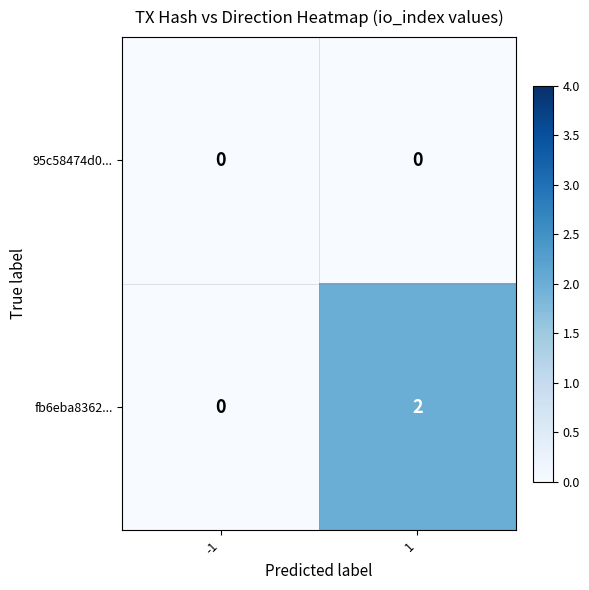

Which series has the largest range (max minus min)?

fb6eba8362...